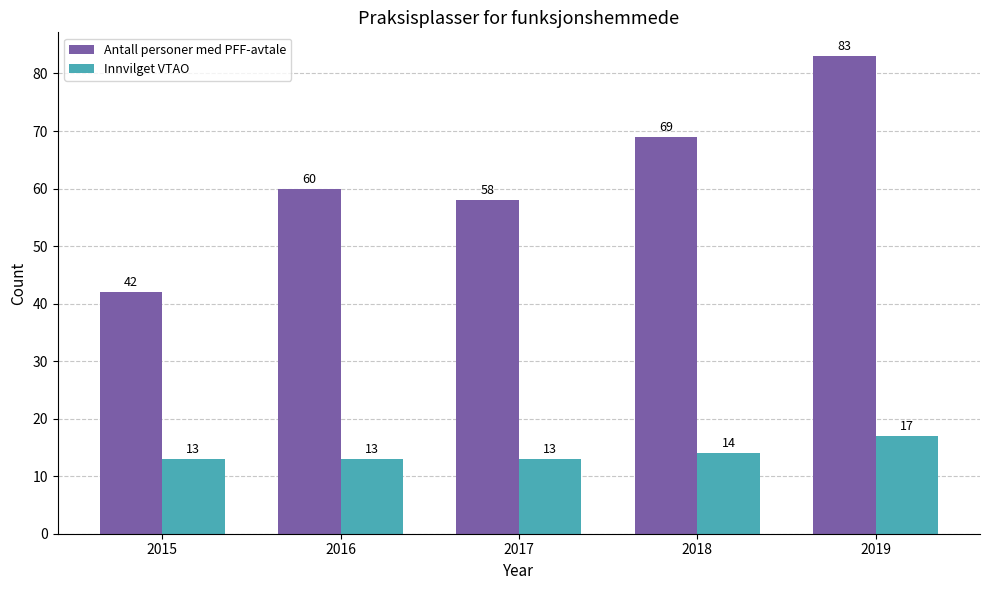

Reading left to right, transcribe all the data shown in this chart.

Antall personer med PFF-avtale: 2015=42	2016=60	2017=58	2018=69	2019=83
Innvilget VTAO: 2015=13	2016=13	2017=13	2018=14	2019=17